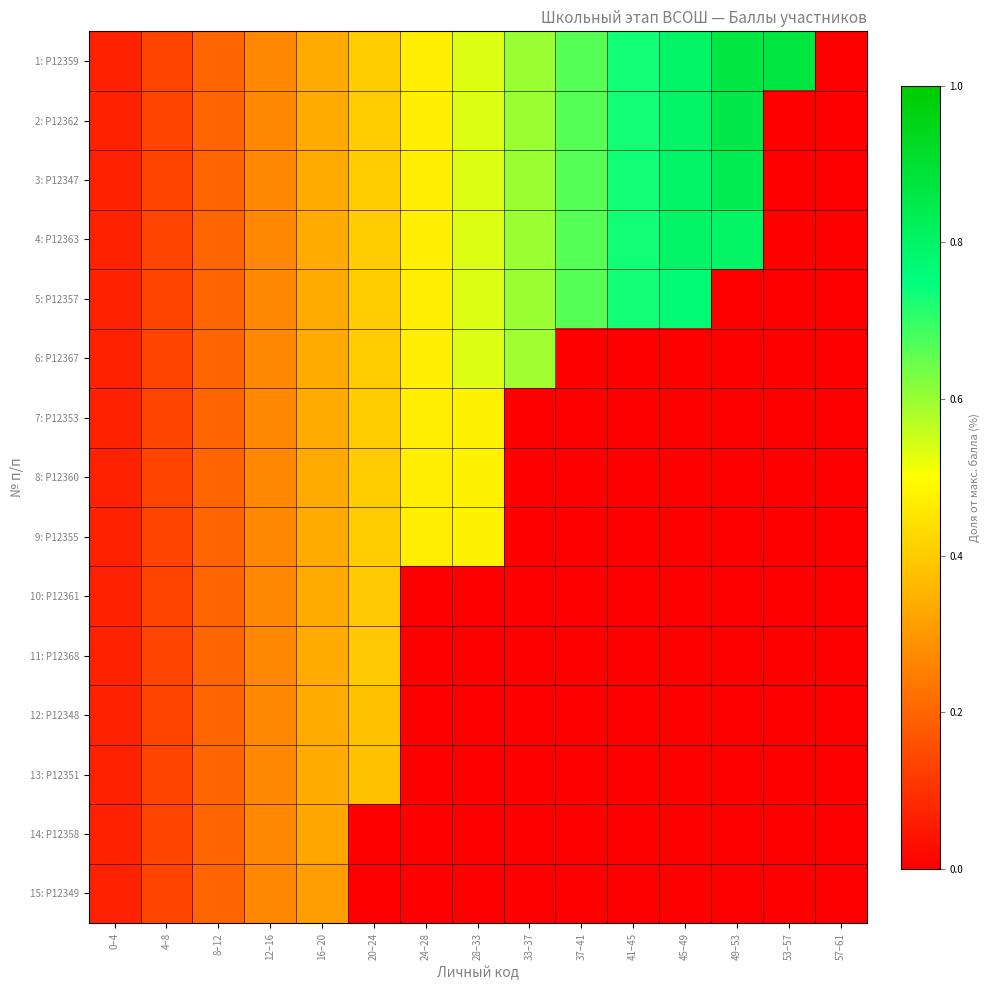

Reading left to right, transcribe all the data shown in this chart.

1: Р12359: 0–4=0.1	4–8=0.1	8–12=0.2	12–16=0.3	16–20=0.3	20–24=0.4	24–28=0.5	28–33=0.5	33–37=0.6	37–41=0.7	41–45=0.7	45–49=0.8	49–53=0.9	53–57=0.9	57–61=0.0
2: Р12362: 0–4=0.1	4–8=0.1	8–12=0.2	12–16=0.3	16–20=0.3	20–24=0.4	24–28=0.5	28–33=0.5	33–37=0.6	37–41=0.7	41–45=0.7	45–49=0.8	49–53=0.9	53–57=0.0	57–61=0.0
3: Р12347: 0–4=0.1	4–8=0.1	8–12=0.2	12–16=0.3	16–20=0.3	20–24=0.4	24–28=0.5	28–33=0.5	33–37=0.6	37–41=0.7	41–45=0.7	45–49=0.8	49–53=0.8	53–57=0.0	57–61=0.0
4: Р12363: 0–4=0.1	4–8=0.1	8–12=0.2	12–16=0.3	16–20=0.3	20–24=0.4	24–28=0.5	28–33=0.5	33–37=0.6	37–41=0.7	41–45=0.7	45–49=0.8	49–53=0.8	53–57=0.0	57–61=0.0
5: Р12357: 0–4=0.1	4–8=0.1	8–12=0.2	12–16=0.3	16–20=0.3	20–24=0.4	24–28=0.5	28–33=0.5	33–37=0.6	37–41=0.7	41–45=0.7	45–49=0.8	49–53=0.0	53–57=0.0	57–61=0.0
6: Р12367: 0–4=0.1	4–8=0.1	8–12=0.2	12–16=0.3	16–20=0.3	20–24=0.4	24–28=0.5	28–33=0.5	33–37=0.6	37–41=0.0	41–45=0.0	45–49=0.0	49–53=0.0	53–57=0.0	57–61=0.0
7: Р12353: 0–4=0.1	4–8=0.1	8–12=0.2	12–16=0.3	16–20=0.3	20–24=0.4	24–28=0.5	28–33=0.5	33–37=0.0	37–41=0.0	41–45=0.0	45–49=0.0	49–53=0.0	53–57=0.0	57–61=0.0
8: Р12360: 0–4=0.1	4–8=0.1	8–12=0.2	12–16=0.3	16–20=0.3	20–24=0.4	24–28=0.5	28–33=0.5	33–37=0.0	37–41=0.0	41–45=0.0	45–49=0.0	49–53=0.0	53–57=0.0	57–61=0.0
9: Р12355: 0–4=0.1	4–8=0.1	8–12=0.2	12–16=0.3	16–20=0.3	20–24=0.4	24–28=0.5	28–33=0.5	33–37=0.0	37–41=0.0	41–45=0.0	45–49=0.0	49–53=0.0	53–57=0.0	57–61=0.0
10: Р12361: 0–4=0.1	4–8=0.1	8–12=0.2	12–16=0.3	16–20=0.3	20–24=0.4	24–28=0.0	28–33=0.0	33–37=0.0	37–41=0.0	41–45=0.0	45–49=0.0	49–53=0.0	53–57=0.0	57–61=0.0
11: Р12368: 0–4=0.1	4–8=0.1	8–12=0.2	12–16=0.3	16–20=0.3	20–24=0.4	24–28=0.0	28–33=0.0	33–37=0.0	37–41=0.0	41–45=0.0	45–49=0.0	49–53=0.0	53–57=0.0	57–61=0.0
12: Р12348: 0–4=0.1	4–8=0.1	8–12=0.2	12–16=0.3	16–20=0.3	20–24=0.4	24–28=0.0	28–33=0.0	33–37=0.0	37–41=0.0	41–45=0.0	45–49=0.0	49–53=0.0	53–57=0.0	57–61=0.0
13: Р12351: 0–4=0.1	4–8=0.1	8–12=0.2	12–16=0.3	16–20=0.3	20–24=0.4	24–28=0.0	28–33=0.0	33–37=0.0	37–41=0.0	41–45=0.0	45–49=0.0	49–53=0.0	53–57=0.0	57–61=0.0
14: Р12358: 0–4=0.1	4–8=0.1	8–12=0.2	12–16=0.3	16–20=0.3	20–24=0.0	24–28=0.0	28–33=0.0	33–37=0.0	37–41=0.0	41–45=0.0	45–49=0.0	49–53=0.0	53–57=0.0	57–61=0.0
15: Р12349: 0–4=0.1	4–8=0.1	8–12=0.2	12–16=0.3	16–20=0.3	20–24=0.0	24–28=0.0	28–33=0.0	33–37=0.0	37–41=0.0	41–45=0.0	45–49=0.0	49–53=0.0	53–57=0.0	57–61=0.0